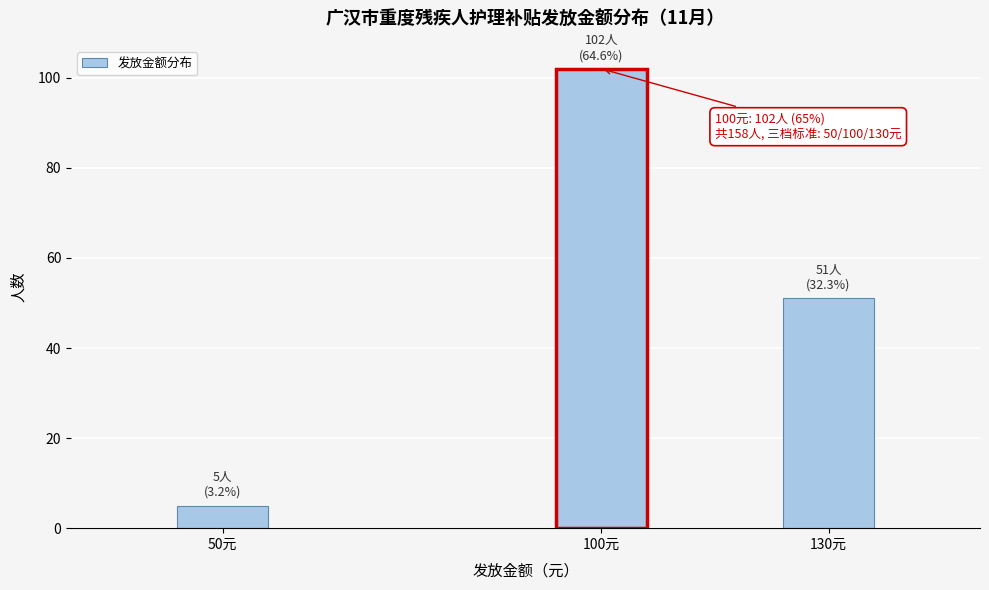

Reading left to right, list all the values displayed in this chart.

50元=5	100元=102	130元=51